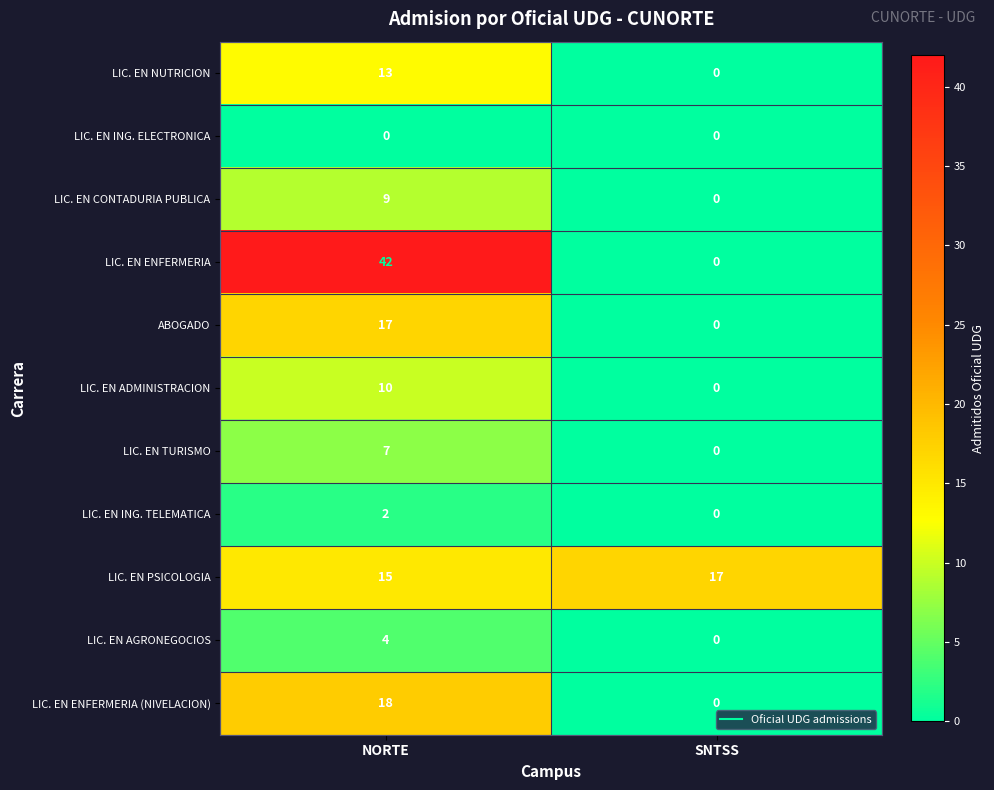

Which category has the highest value across all series?

NORTE